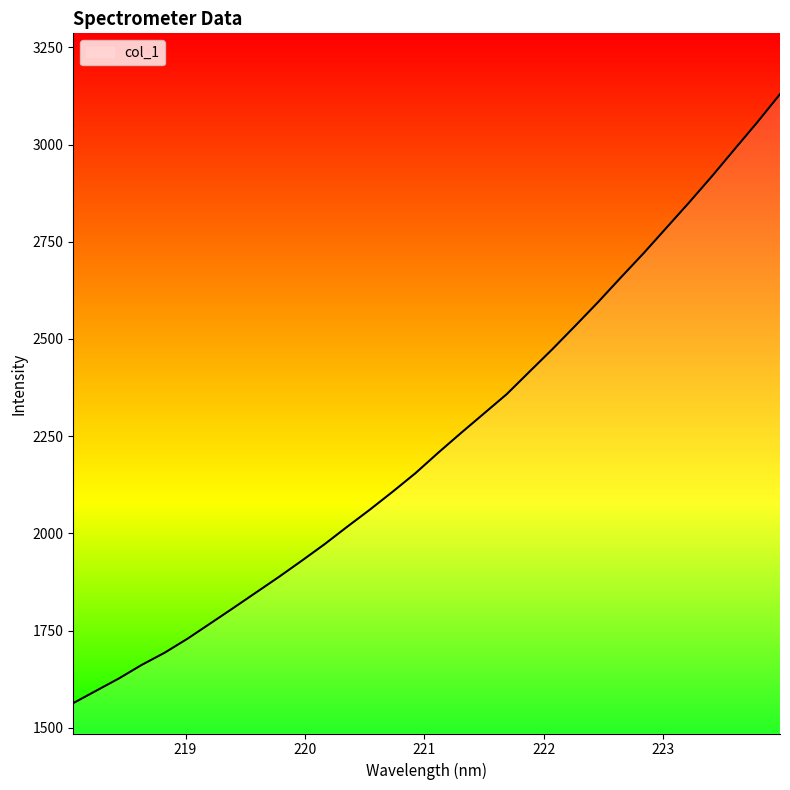

What is the maximum value shown in the chart?

3129.7